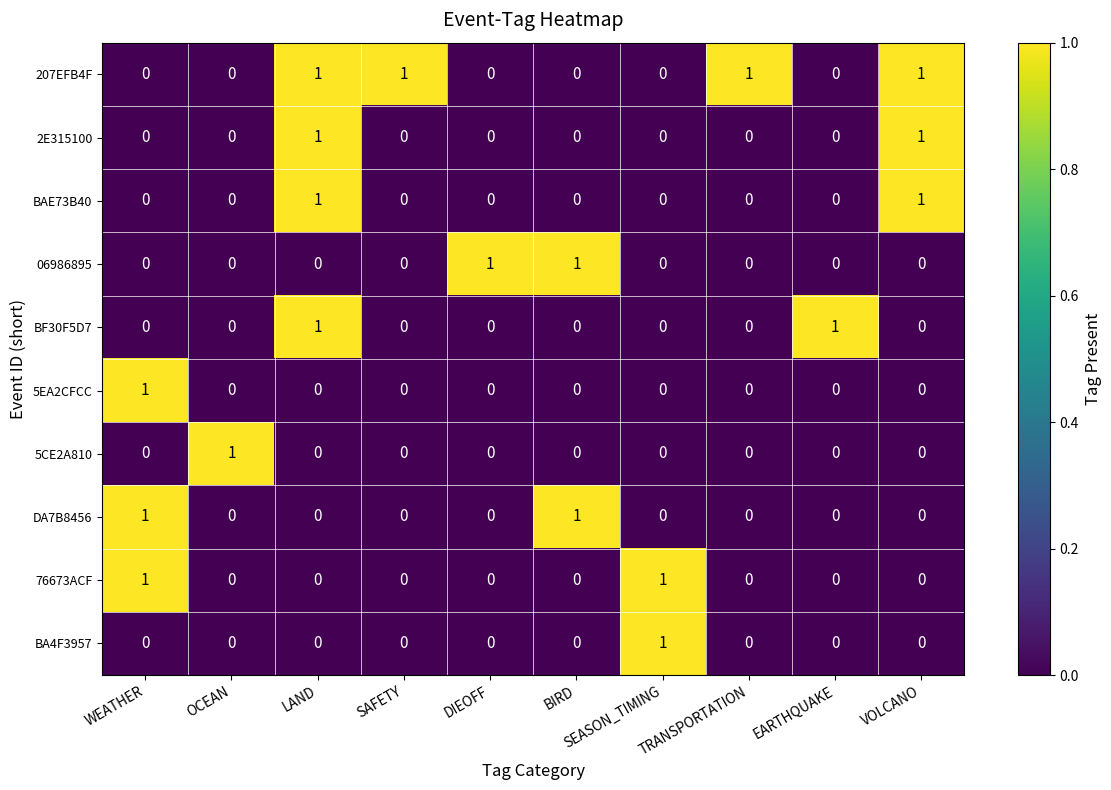

At which category is the sum across all series the highest?

LAND